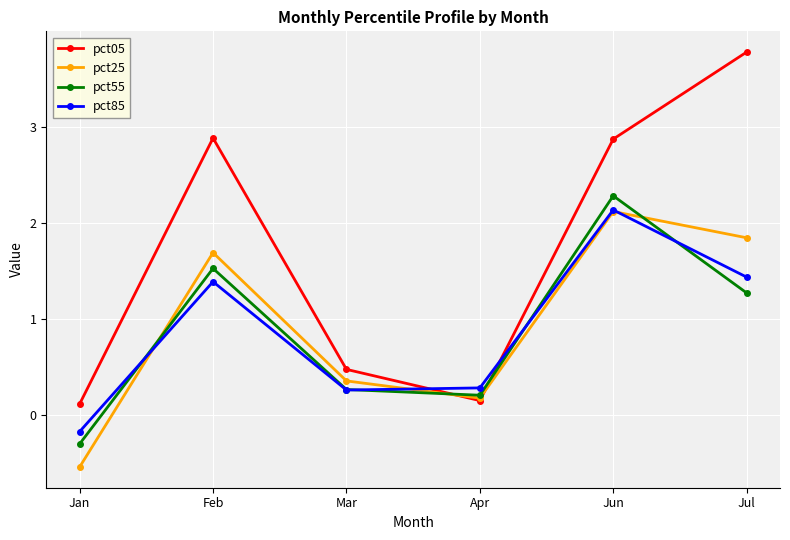

What is the sum of the pct85 values at Mar and Jan?

0.1